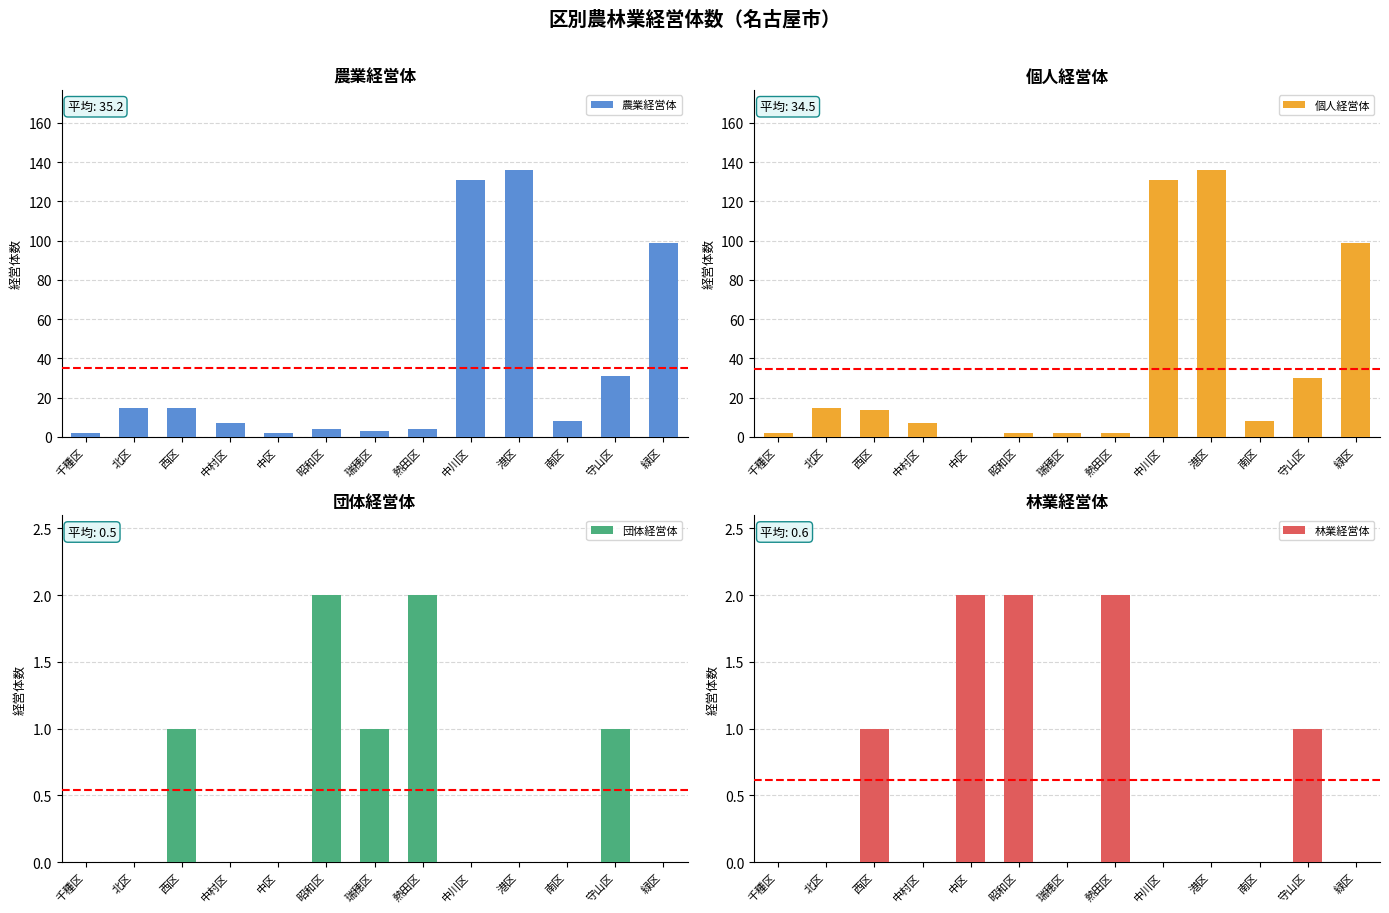

What is the label of the 7th bar from the right?

瑞穂区